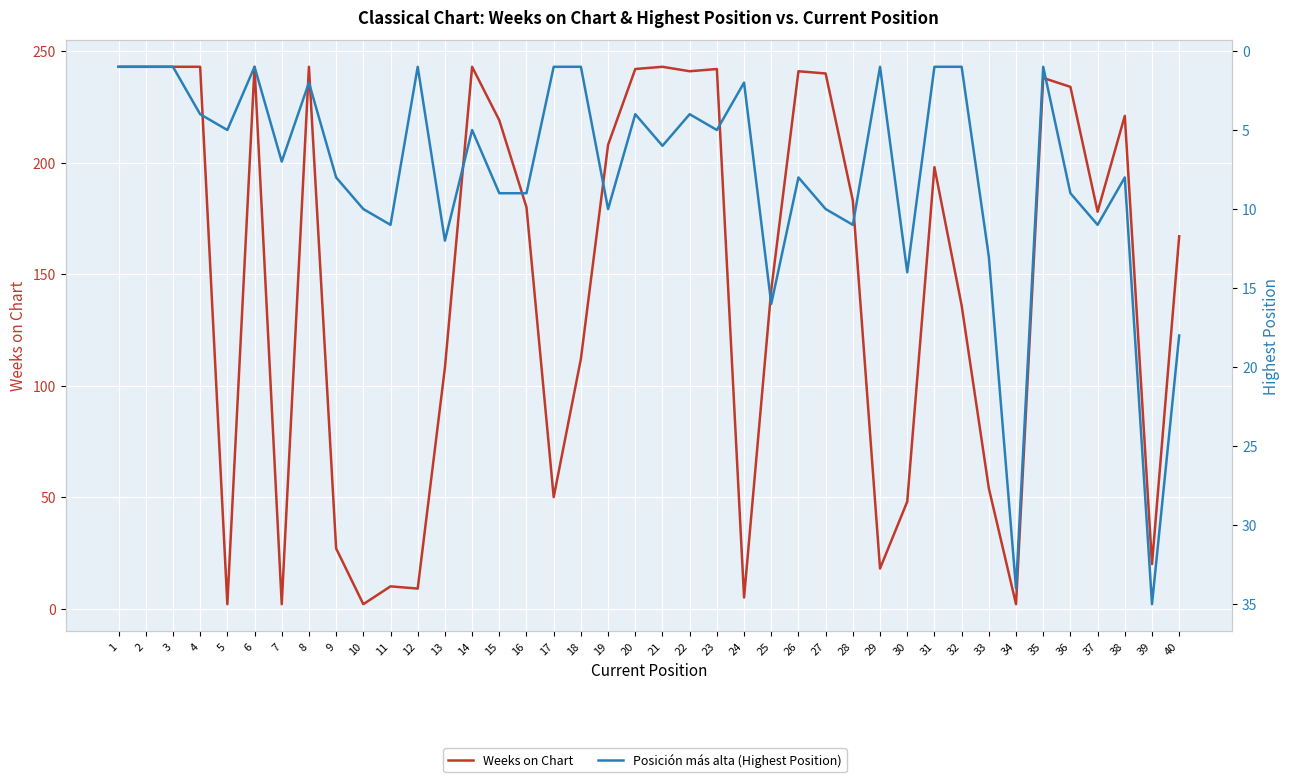

What is the average value of the Weeks on Chart series?

148